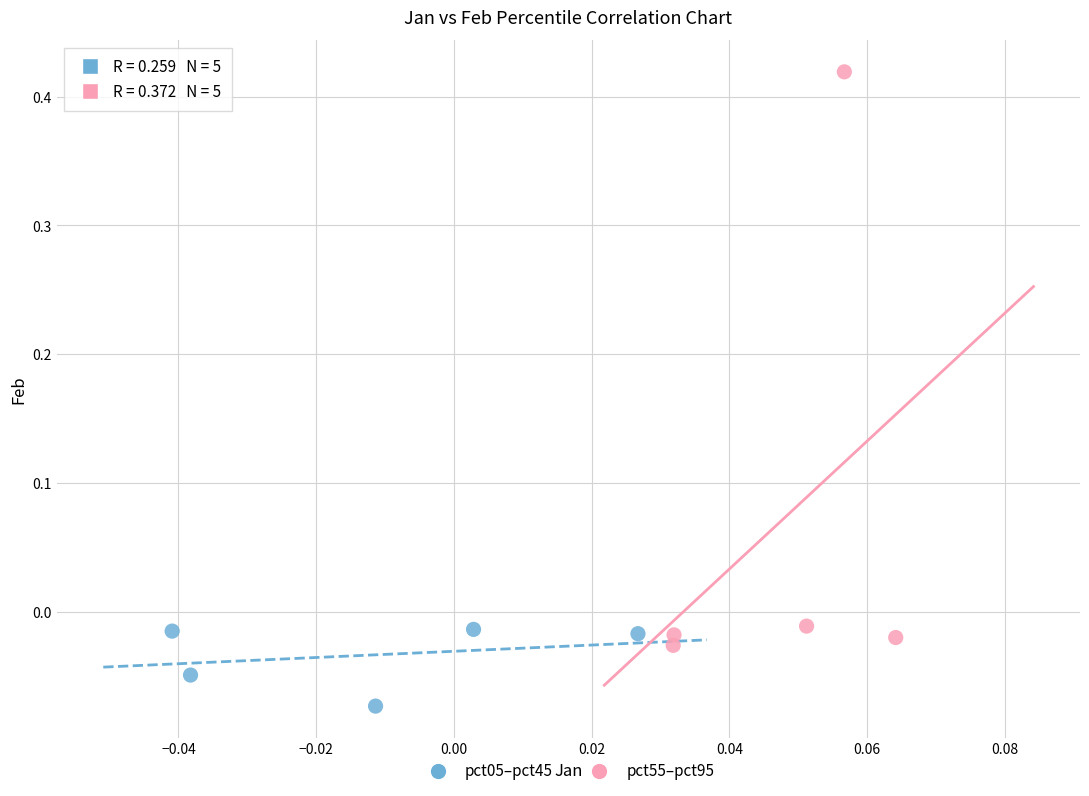

Which series has the largest Y range (max minus min)?

pct55–pct95